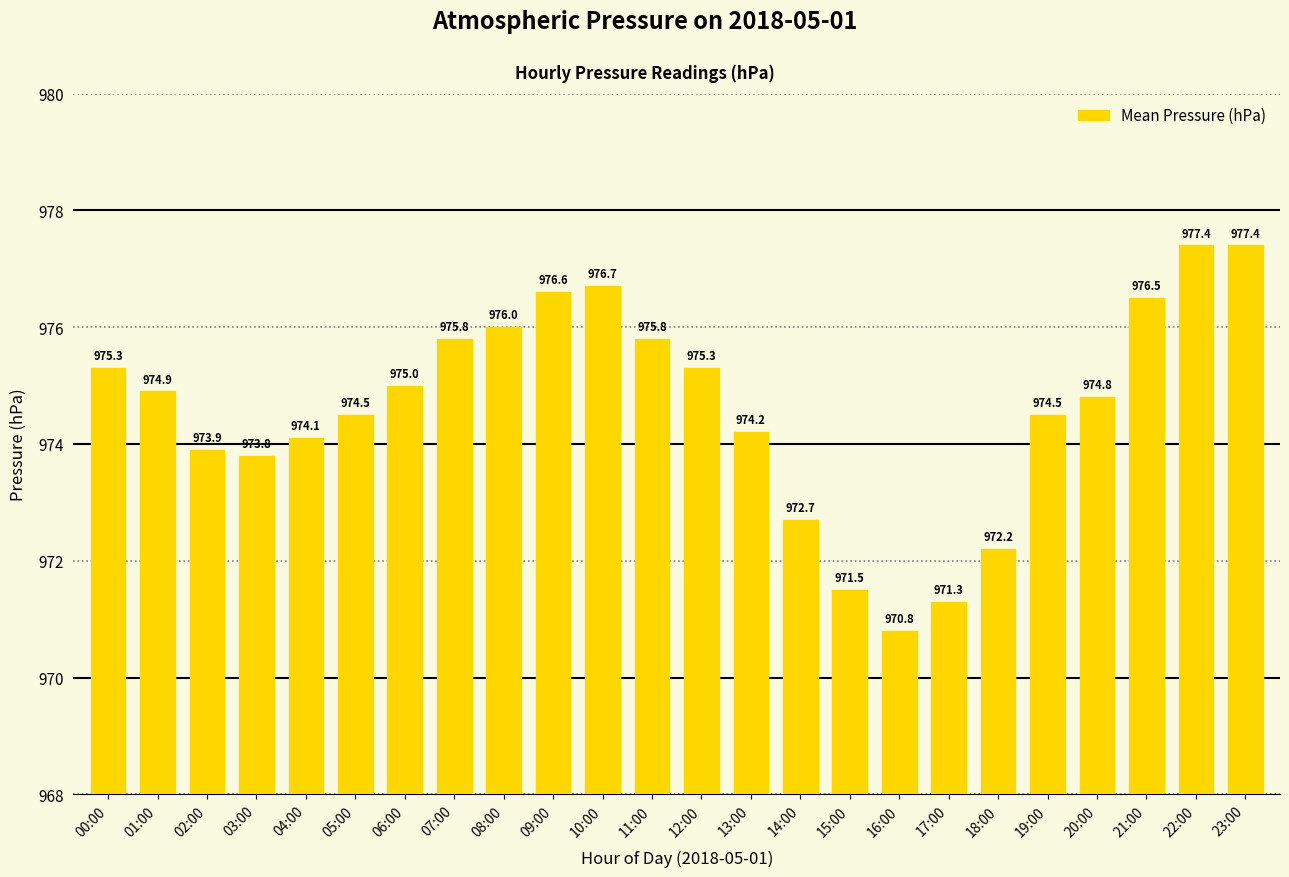

What position from the left is 19:00?

20